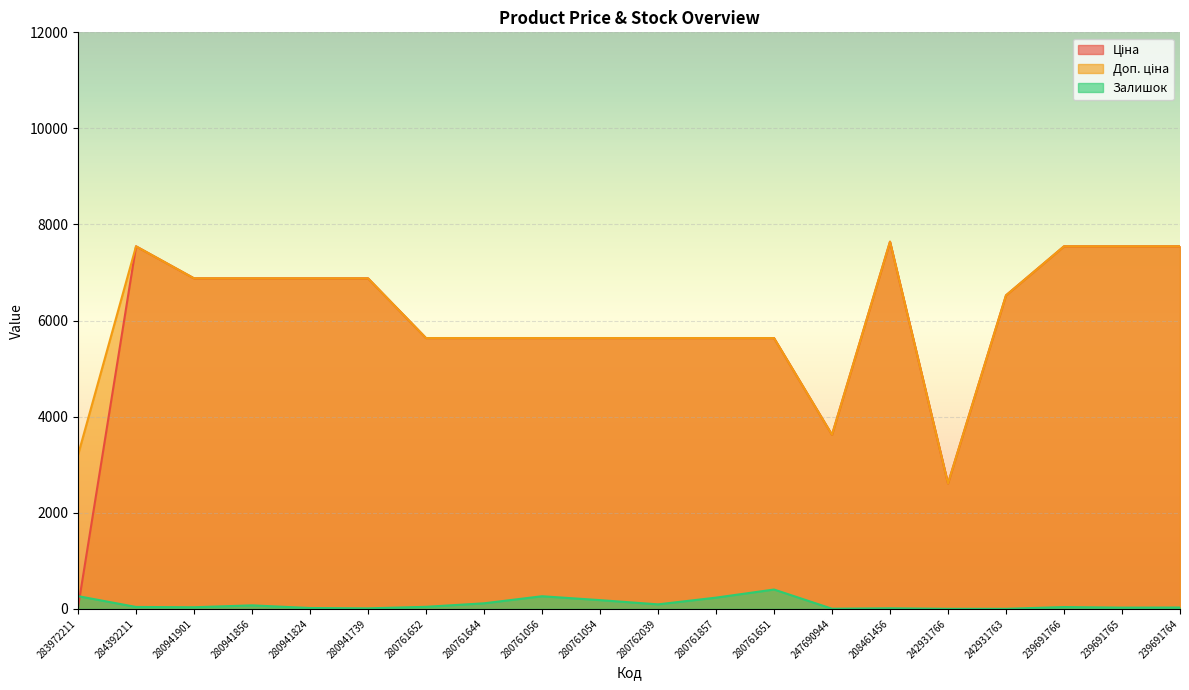

What is the maximum value shown in the chart?

7641.9